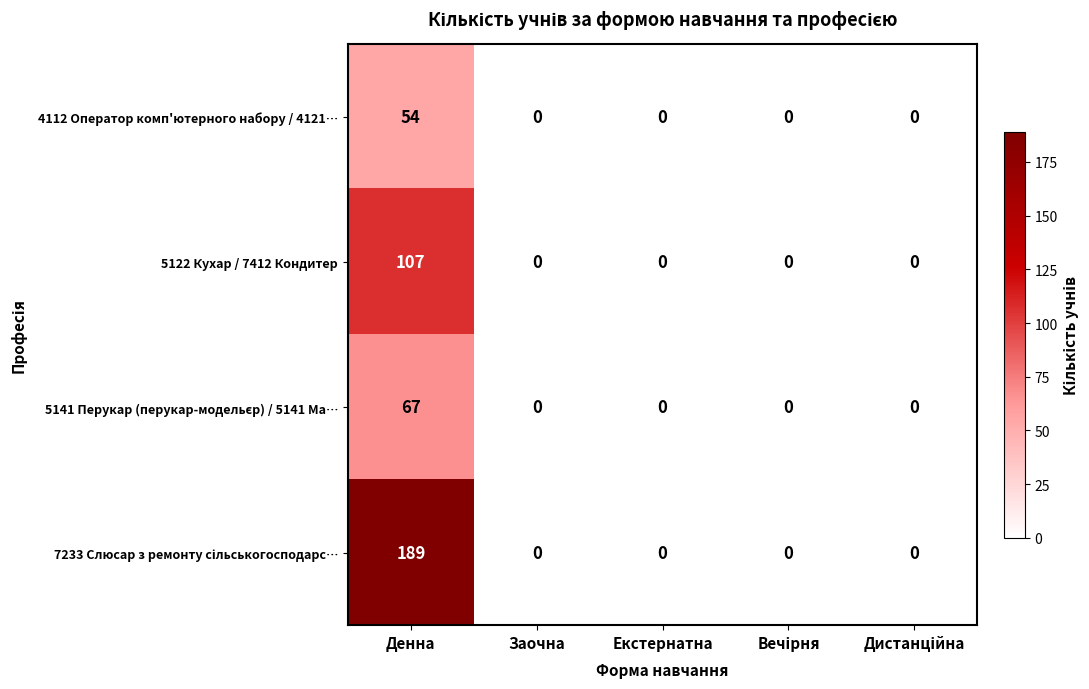

How many categories are shown in the chart?

5